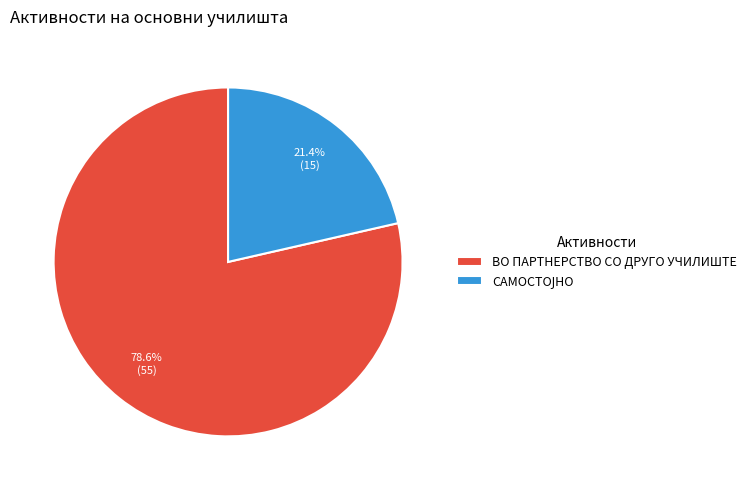

Which slice is the largest?

ВО ПАРТНЕРСТВО СО ДРУГО УЧИЛИШТЕ